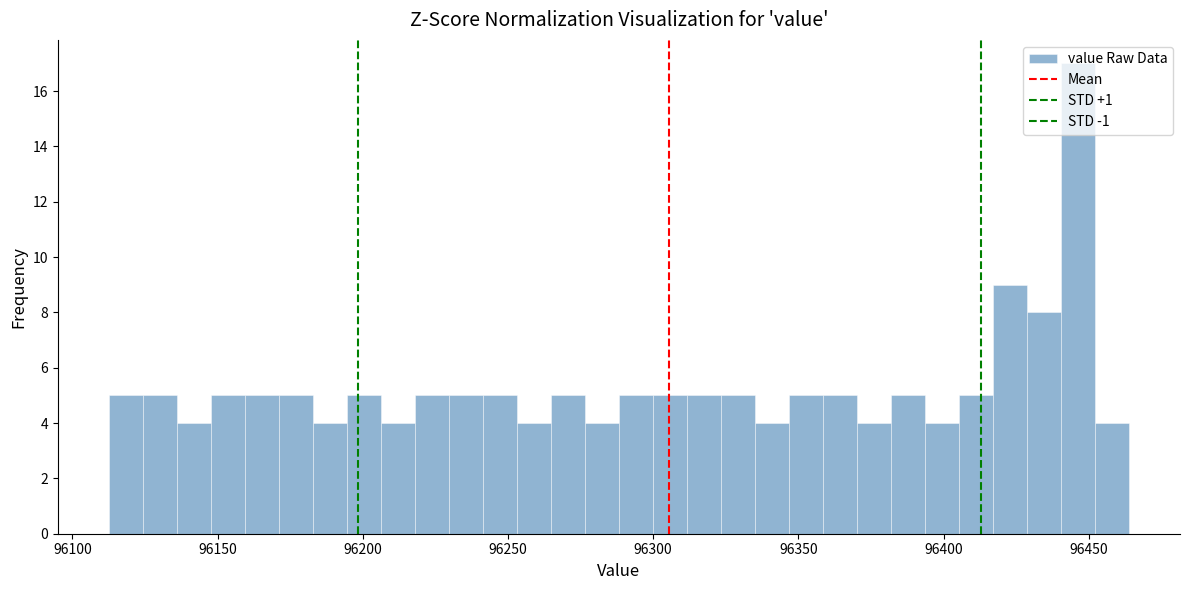

Read against the x-axis, roughly where is the centre of the tallest bar?

96445